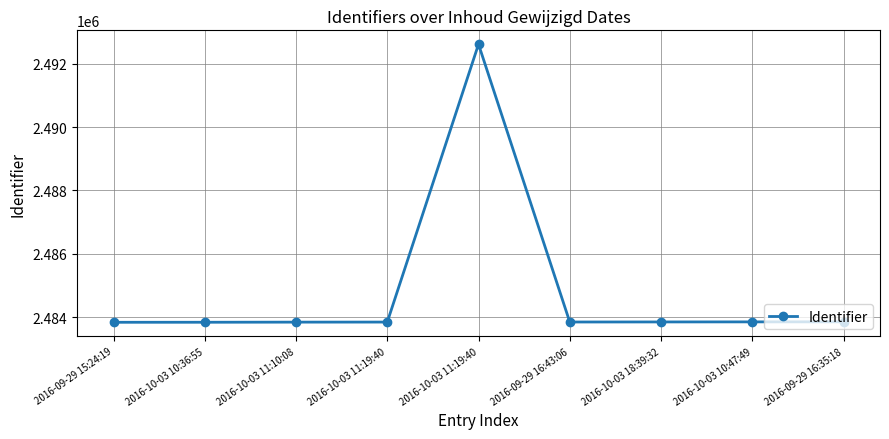

How many lines are shown in the chart?

1